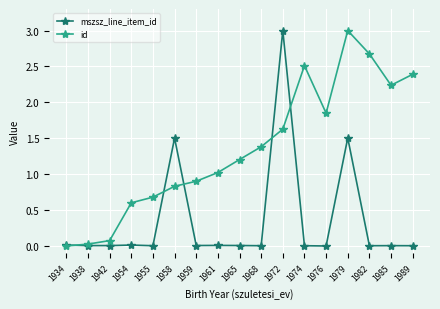

Is this an area chart (filled region under the line)?

No